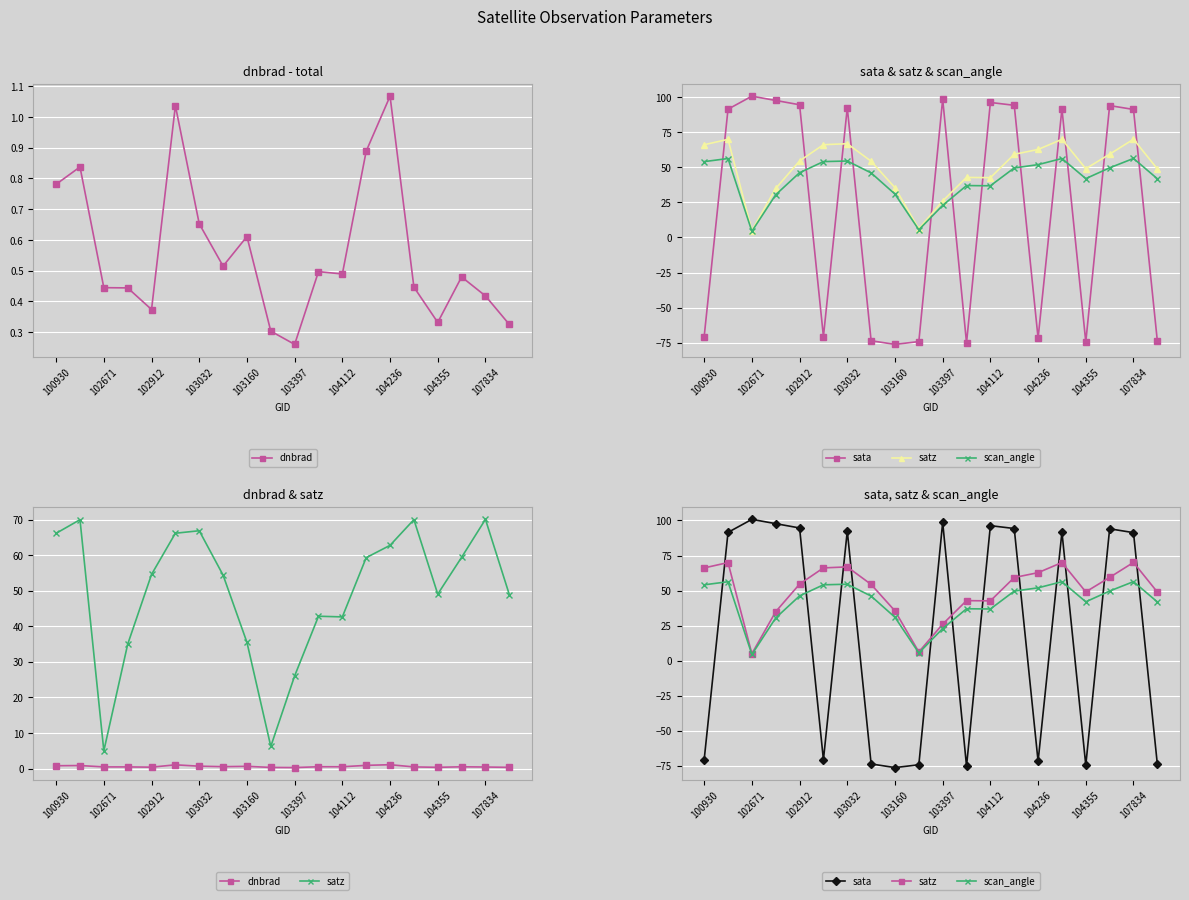

What is the value of the sata point at the 4th from the left?

97.7